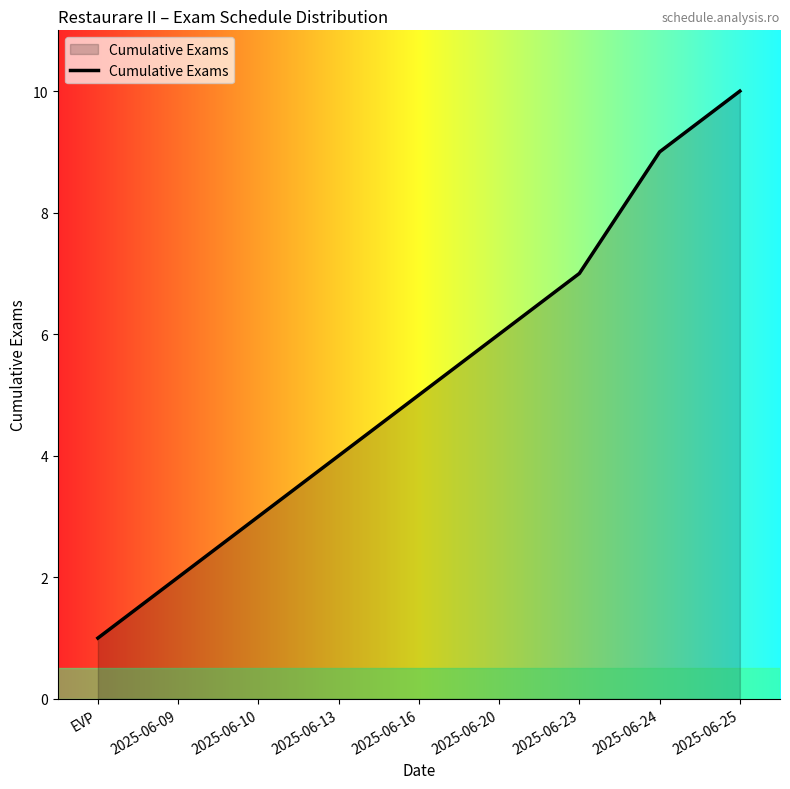

What position from the right is 2025-06-23?

3